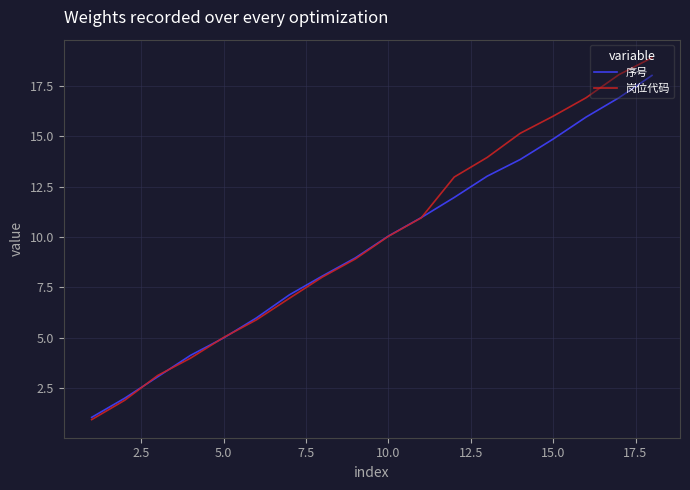

What is the minimum value for 序号?

1.0